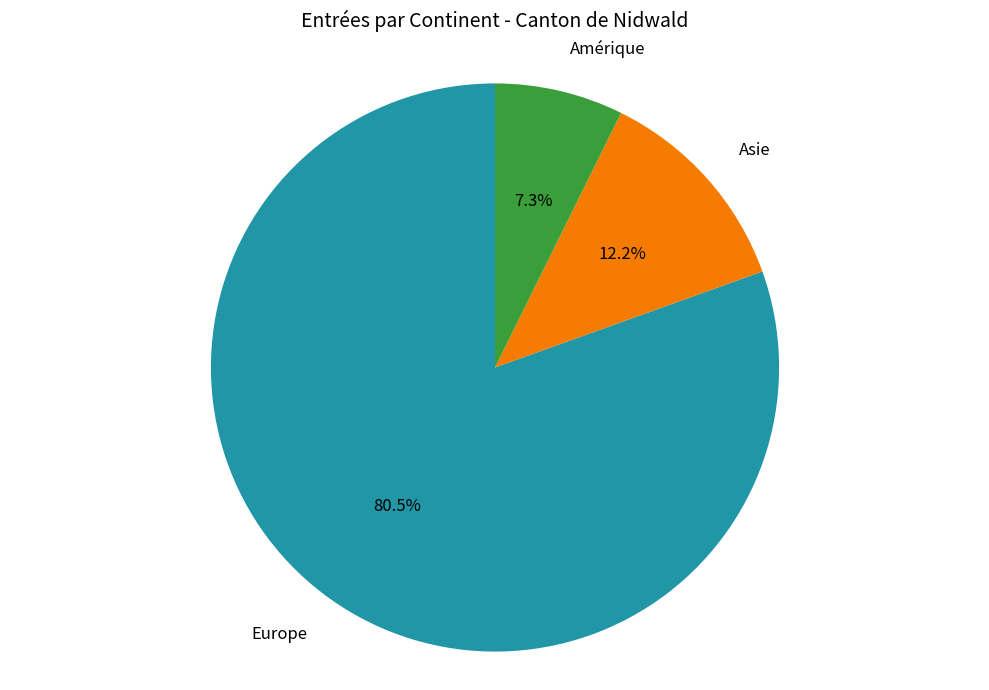

What percentage is NOT represented by Asie?

87.8%